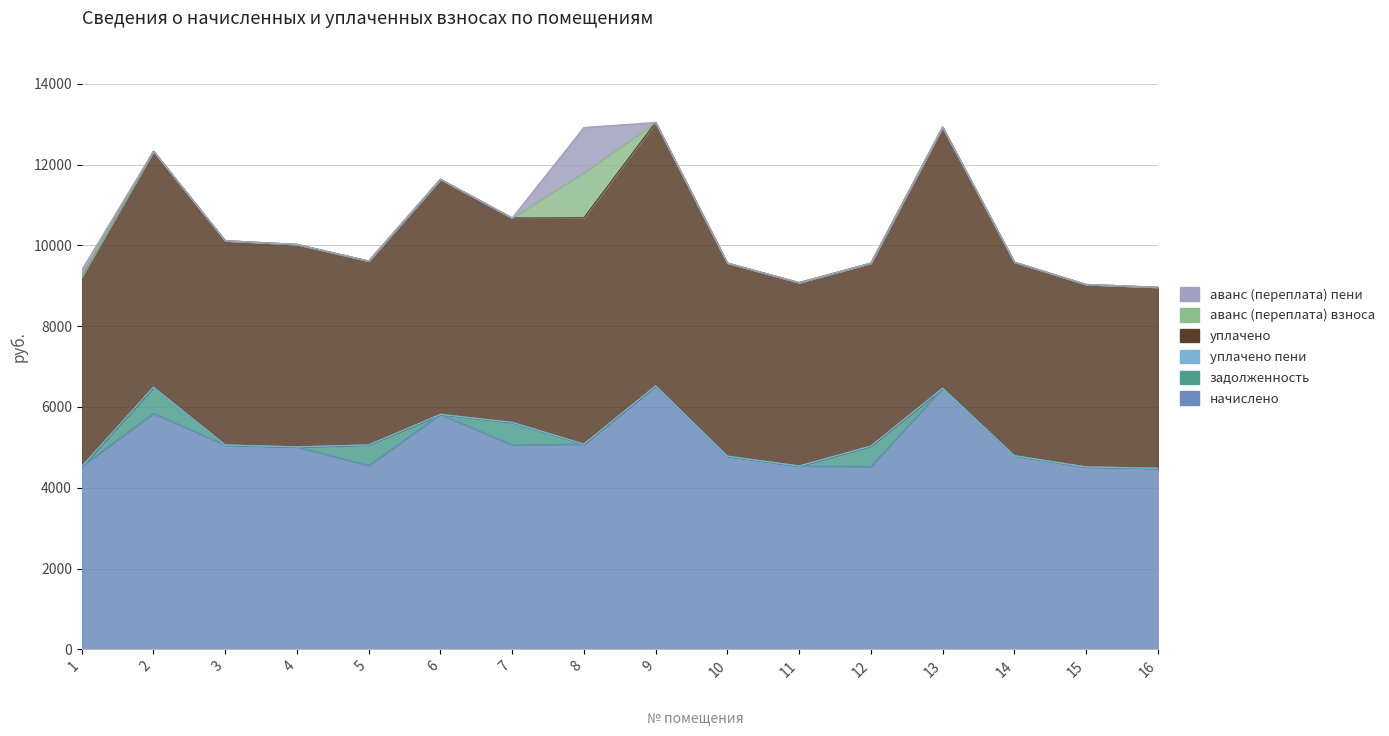

Reading left to right, what are all the values shown in this chart?

начислено: 4527.4	5840.6	5057.3	5011.2	4550.4	5817.6	5057.3	5080.3	6520.3	4780.8	4538.9	4527.4	6462.7	4792.3	4515.8	4481.3
задолженность: 0.0	649.0	0.0	0.0	505.6	0.0	561.9	0.0	0.0	0.0	0.0	503.0	0.0	0.0	0.0	0.0
уплачено пени: 0.0	0.0	0.0	0.0	5.0	0.0	0.0	0.0	0.0	0.0	0.0	2.4	0.0	0.0	0.0	0.0
уплачено: 4695.0	5840.6	5057.3	5011.2	4550.4	5817.6	5057.3	5600.7	6520.3	4780.8	4538.9	4527.4	6462.7	4792.3	4515.8	4481.3
аванс (переплата) взноса: 0.0	0.0	0.0	0.0	0.0	0.0	0.0	1118.0	0.0	0.0	0.0	0.0	0.0	0.0	0.0	0.0
аванс (переплата) пени: 167.7	0.0	0.0	0.0	0.0	0.0	0.0	1118.0	0.0	0.0	0.0	0.0	0.0	0.0	0.0	0.0